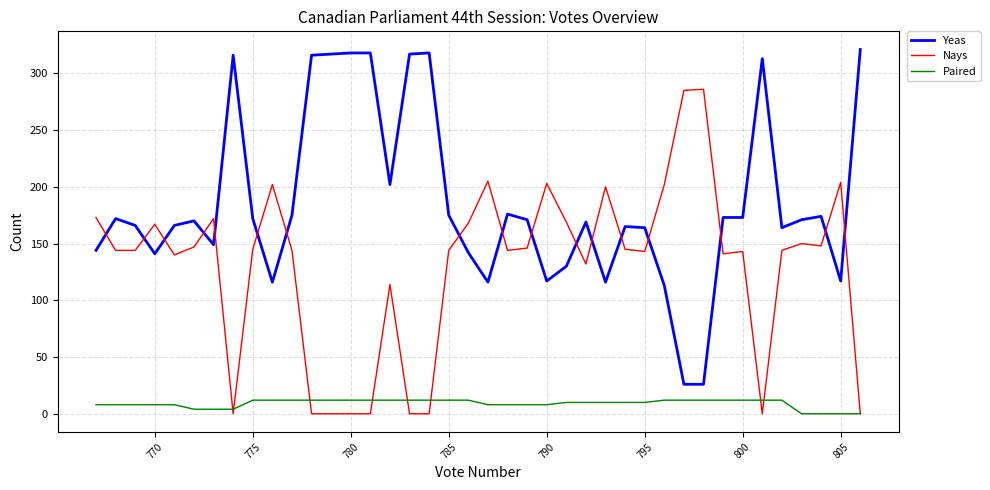

Rank the series by their average value, from lowest to highest.

Paired, Nays, Yeas